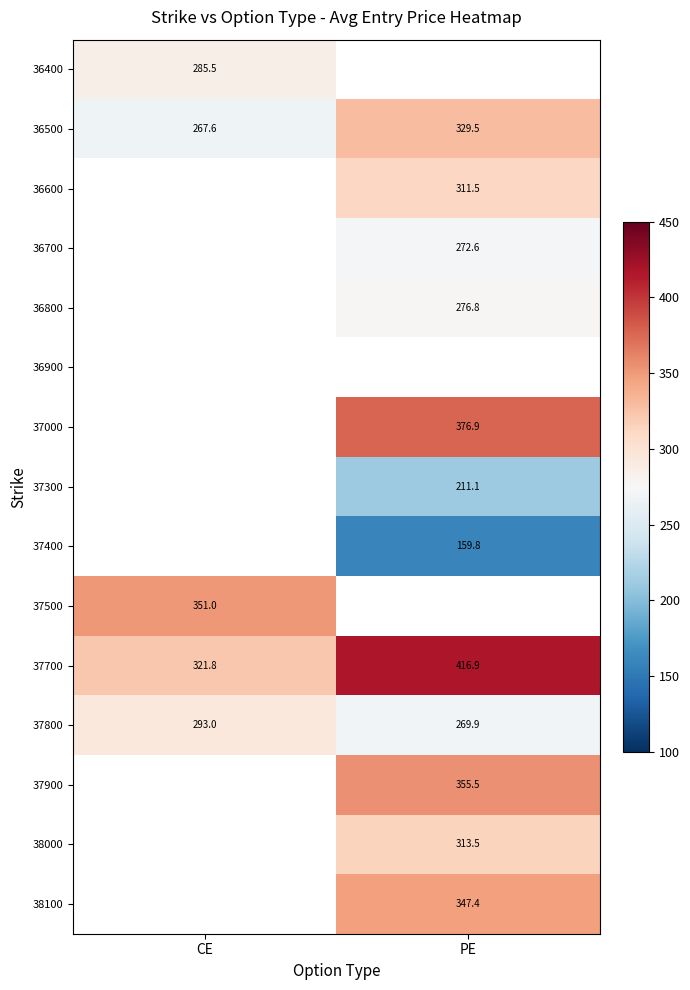

What is the greatest value displayed?

416.9